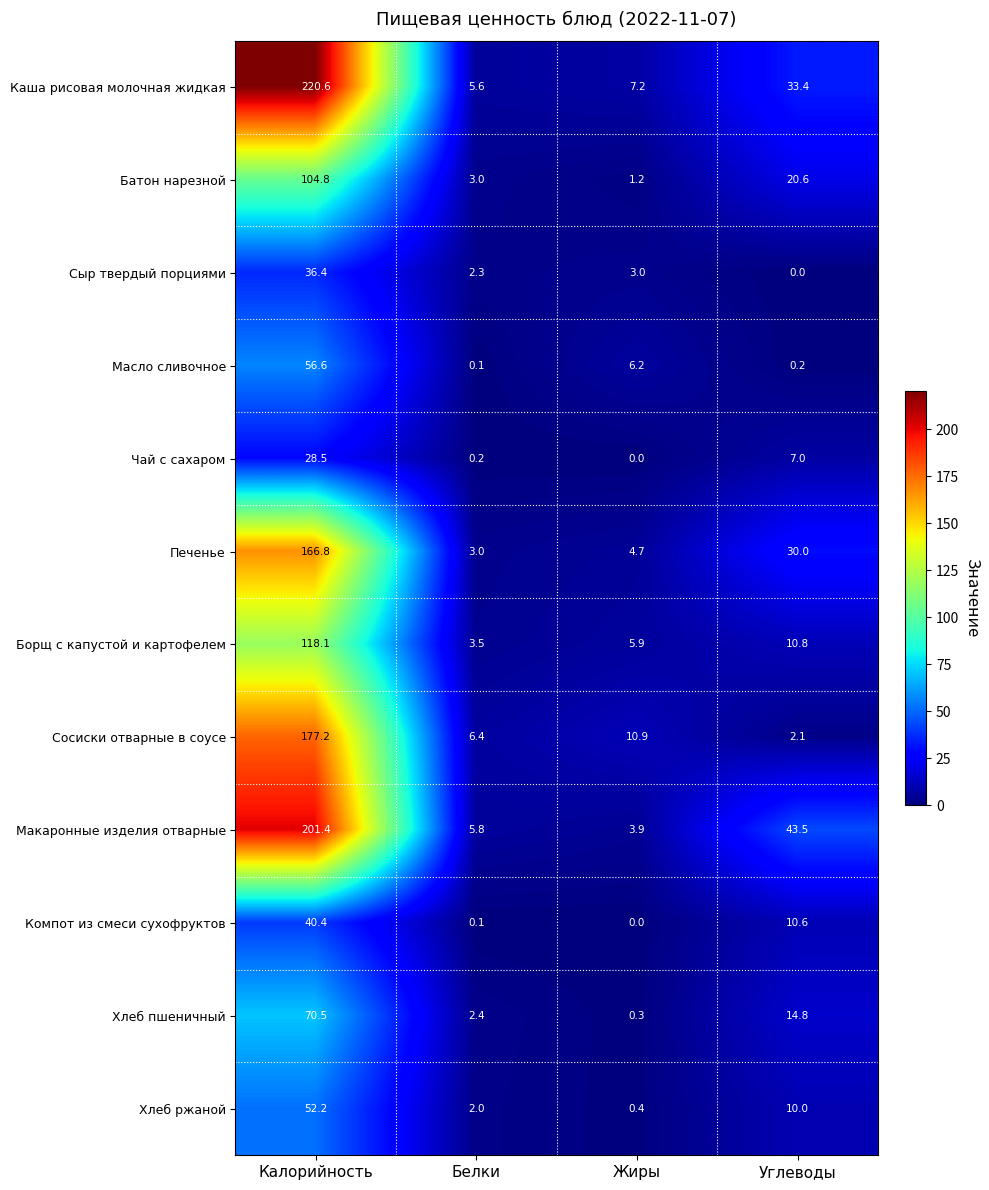

What is the sum of all Батон нарезной values?

129.6